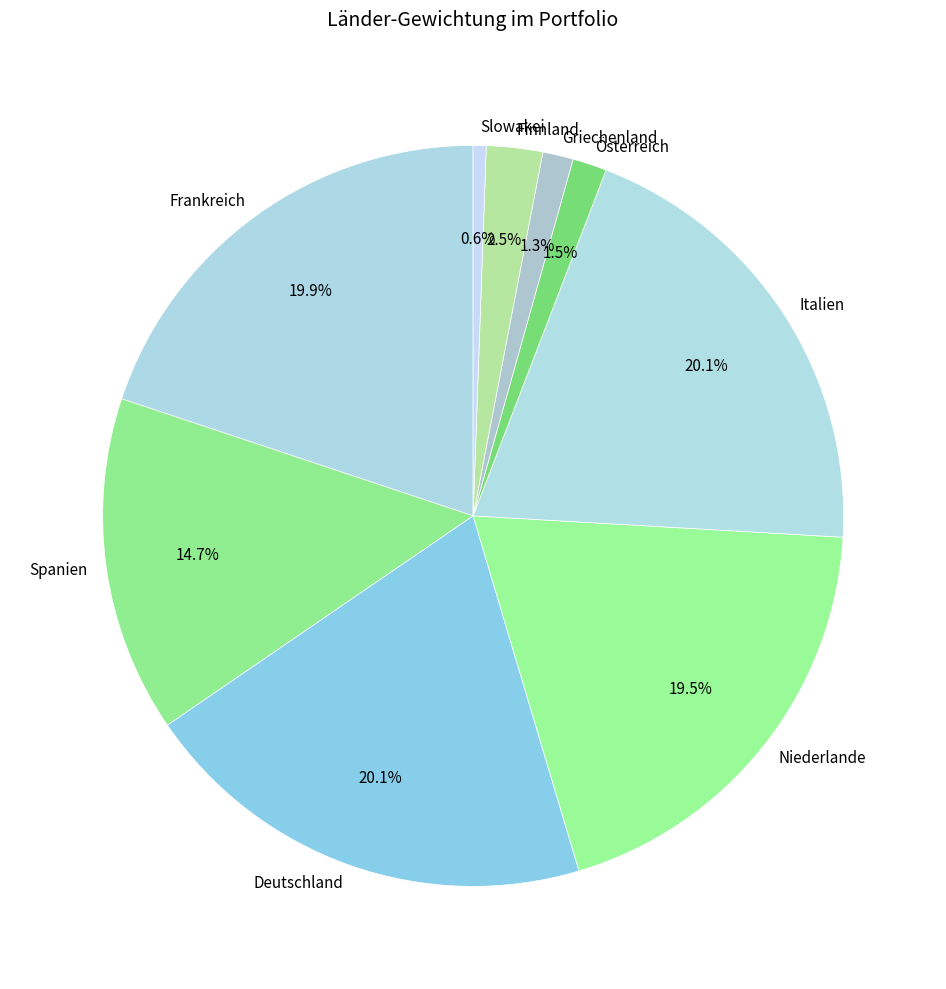

Does any single category account for the majority?

No